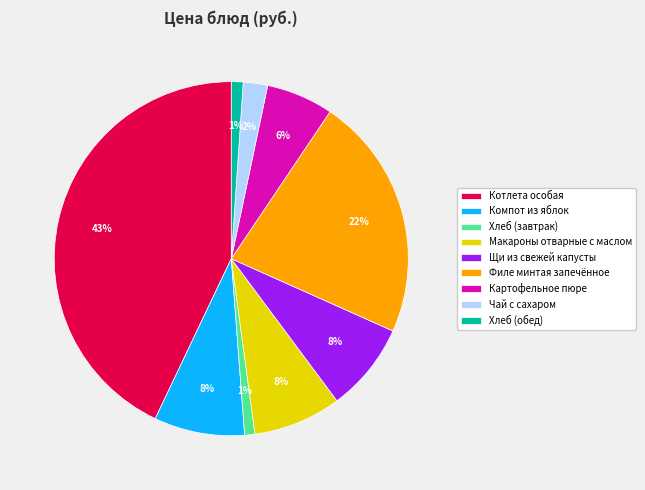

Which category has the biggest portion of the pie?

Котлета особая